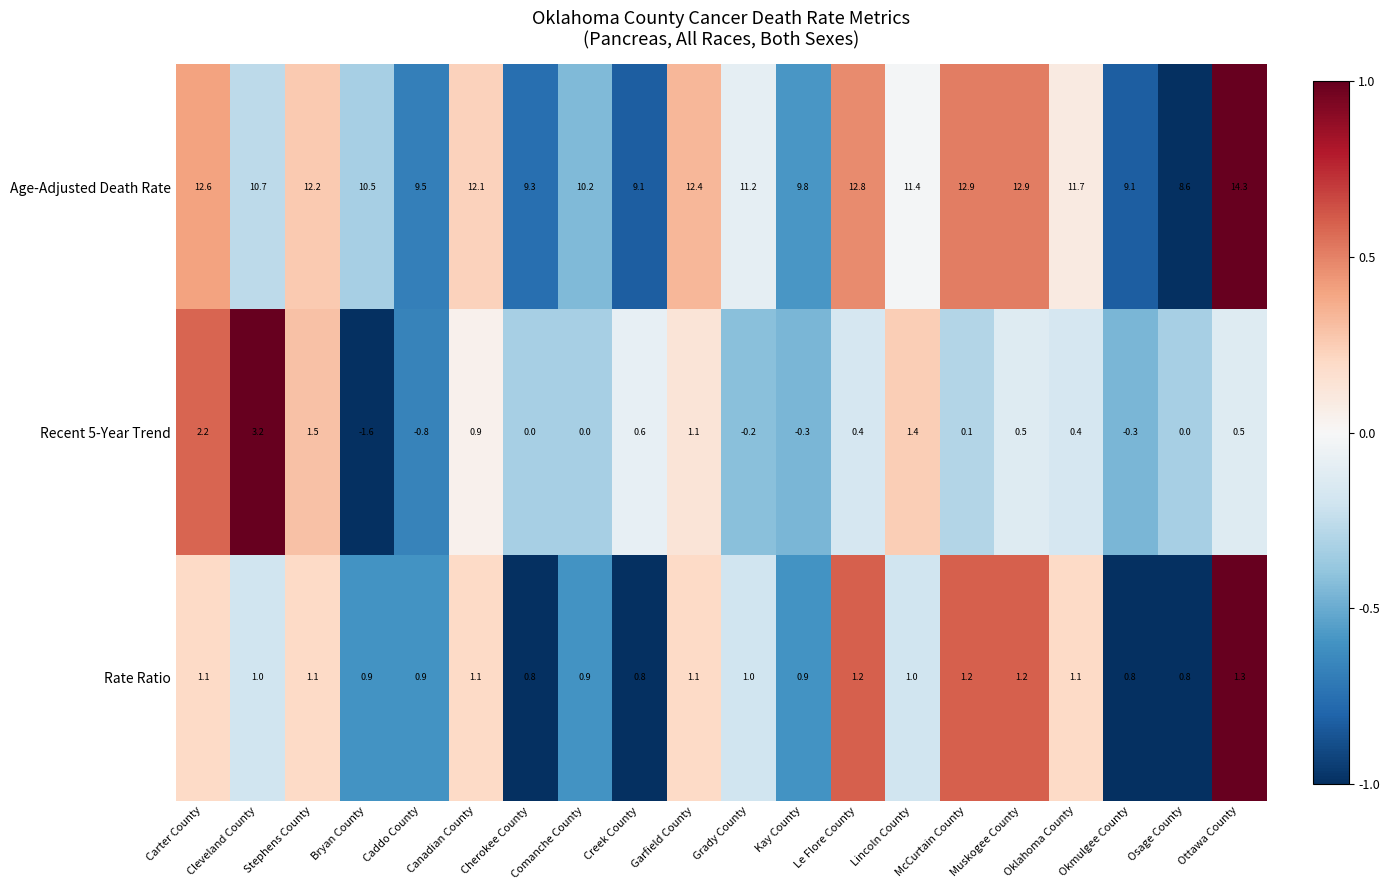

At how many categories does at least one series exceed 0?

20